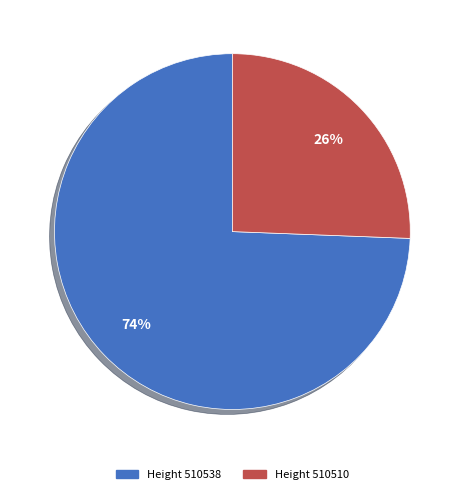

Between Height 510510 and Height 510538, which is larger?

Height 510538